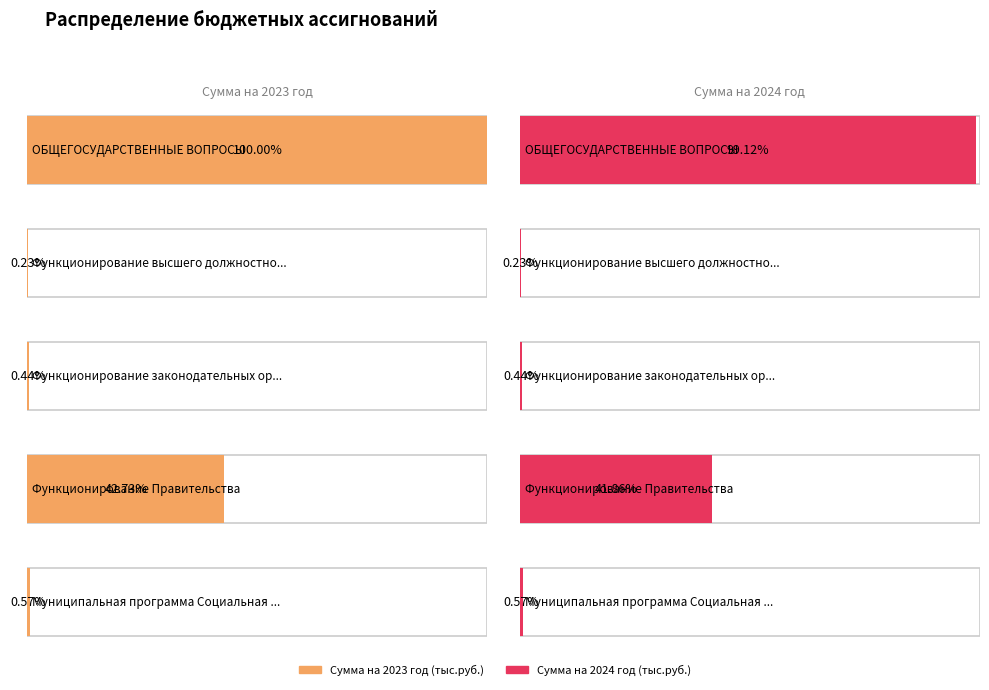

At how many categories does at least one series exceed 839088888?

2